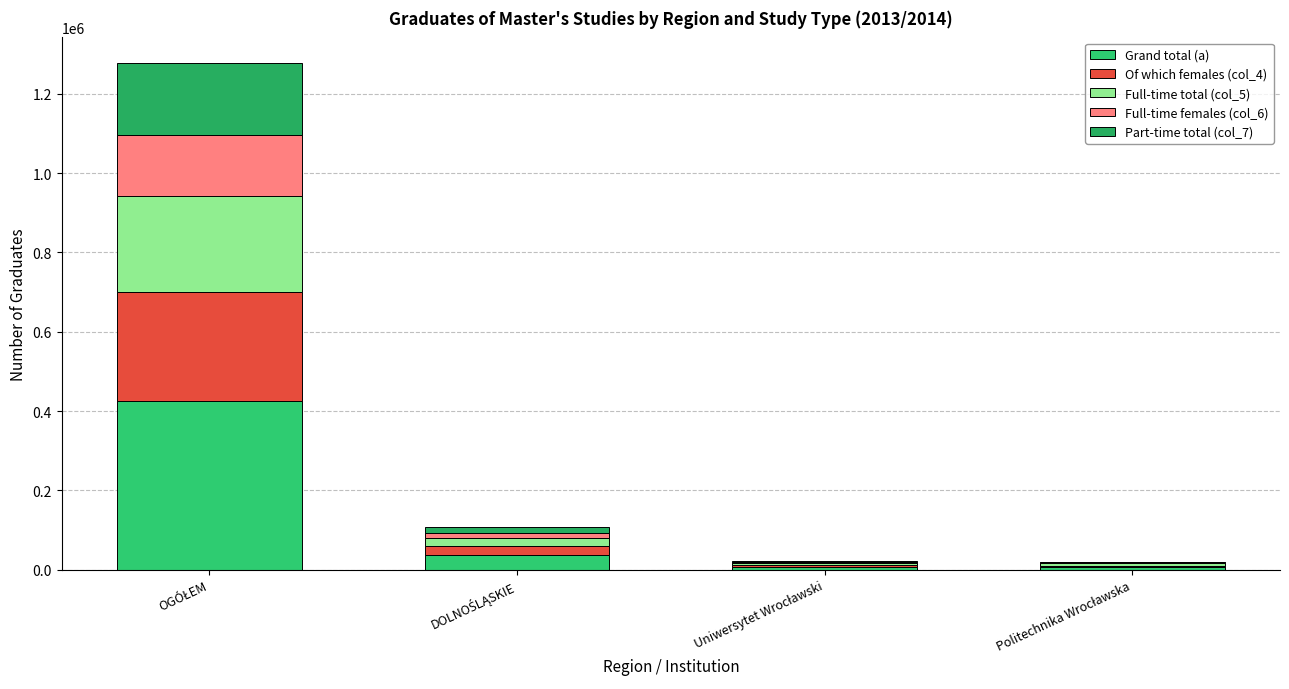

What is the label of the 3rd bar from the left?

Uniwersytet Wrocławski